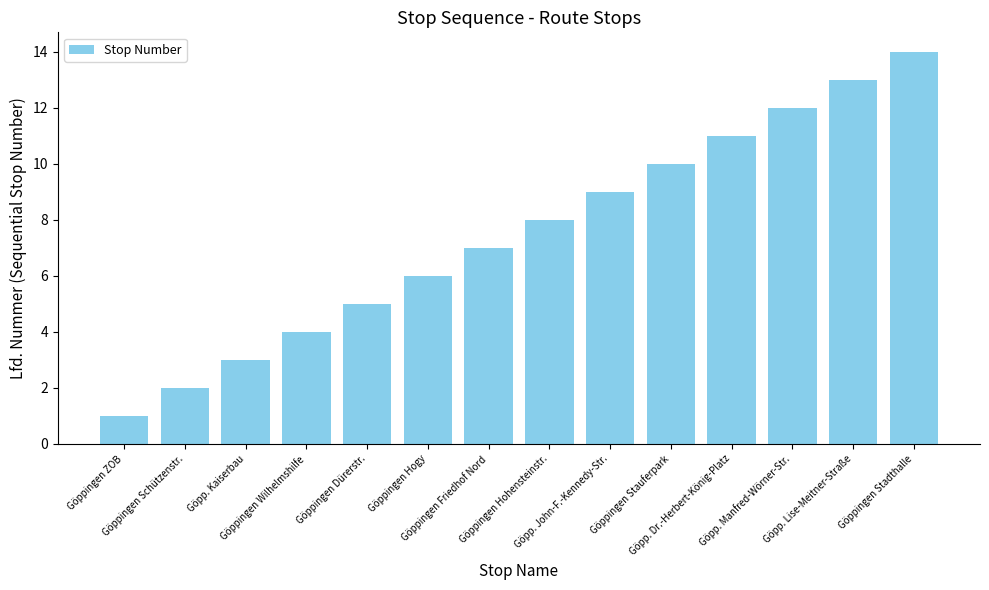

True or false: the data shows 12 at Göppingen Friedhof Nord.

False